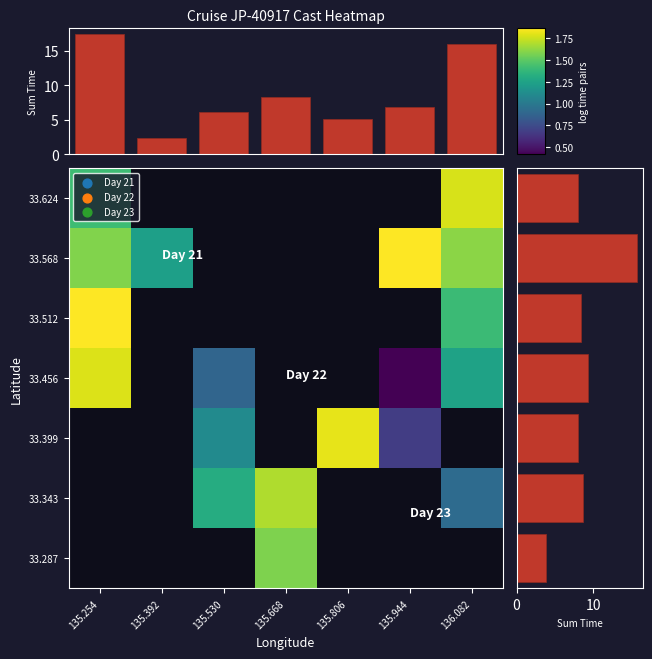

At how many categories does at least one series exceed 15?

3